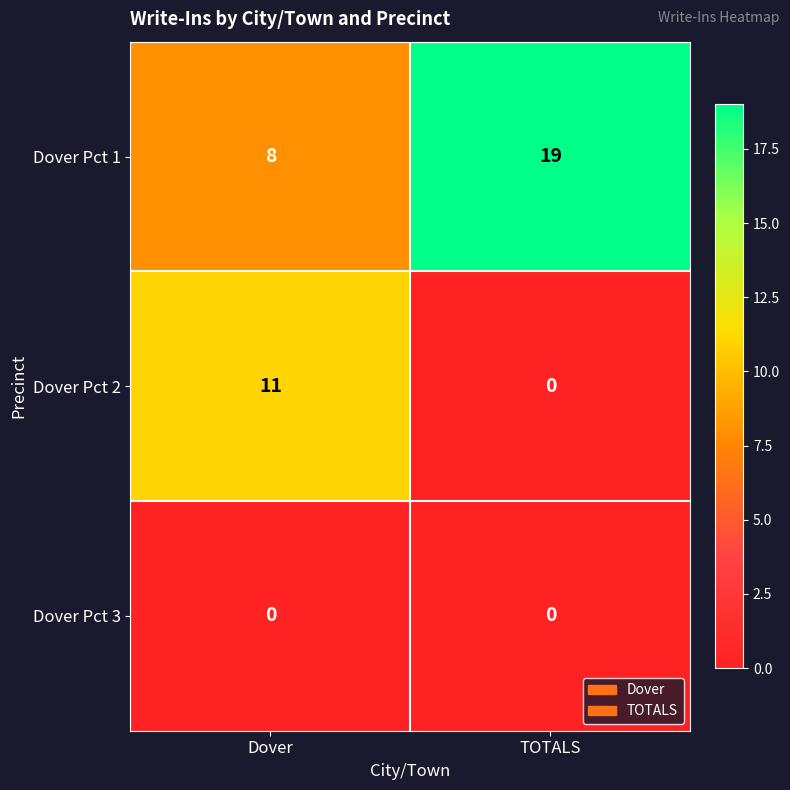

The value of Dover Pct 1 at TOTALS is 7. True or false?

False